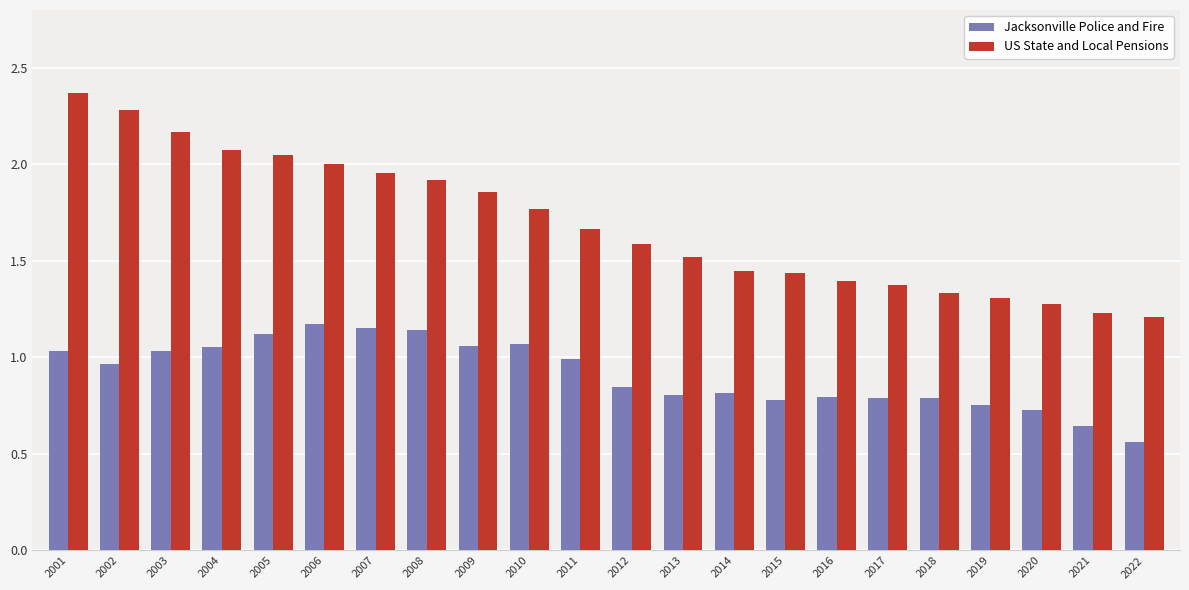

Count the number of categories in the chart.

22